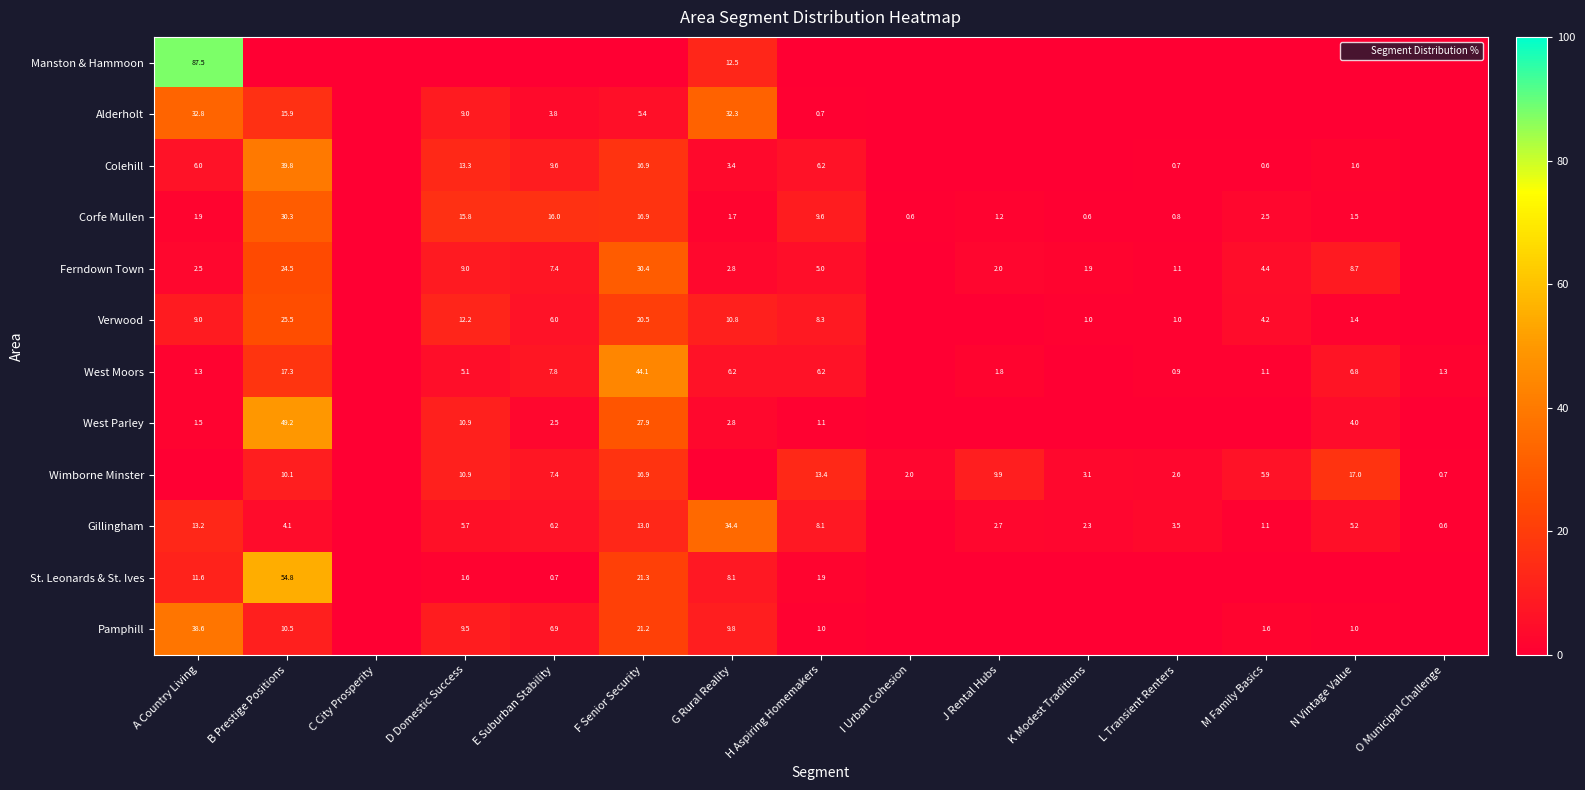

Which category has the highest value across all series?

A Country Living